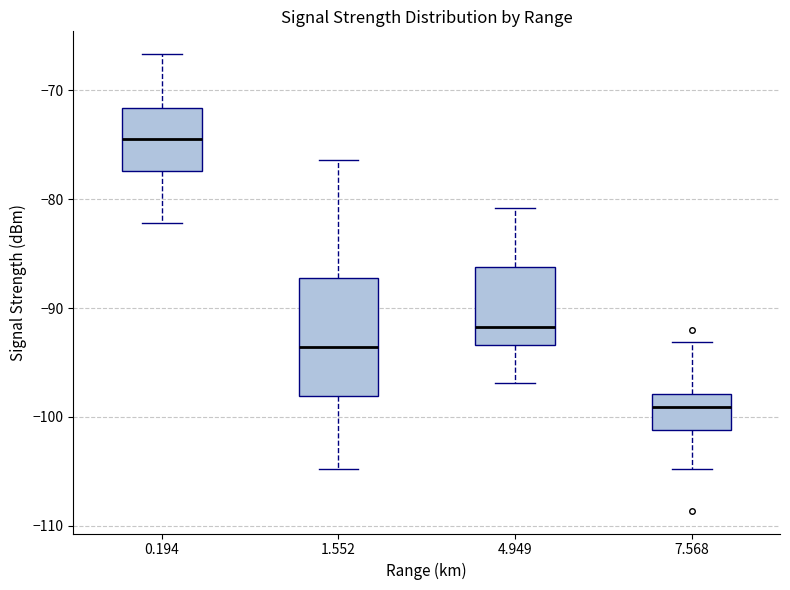

Where is the lower edge of the box at x = 4.949 on the y-axis? The values are not printed on the chart, so give them approximately, as read against the axis.

-93